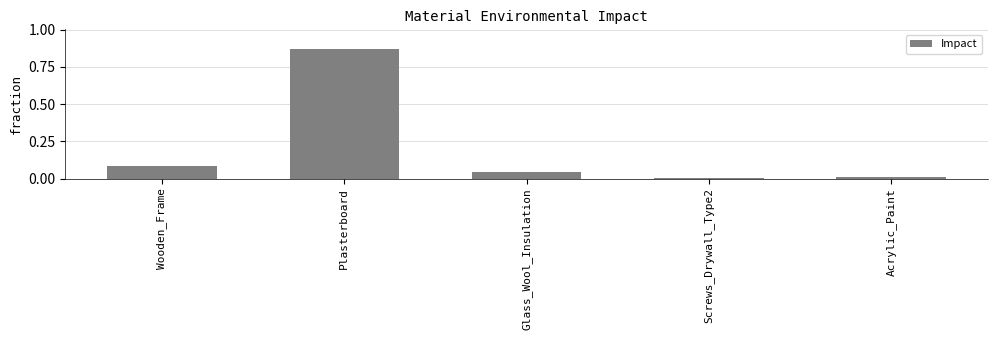

The value at Glass_Wool_Insulation is 0.0. True or false?

True